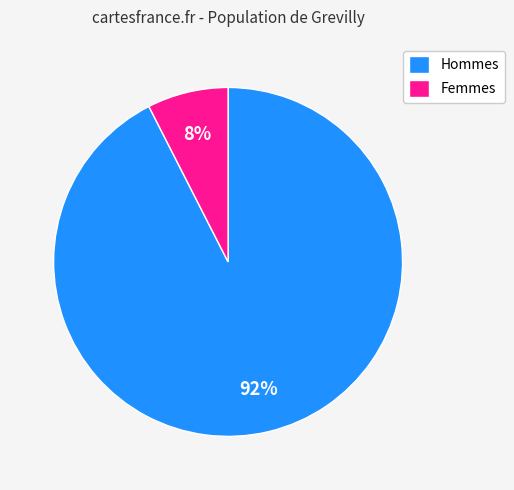

Between Femmes and Hommes, which is larger?

Hommes